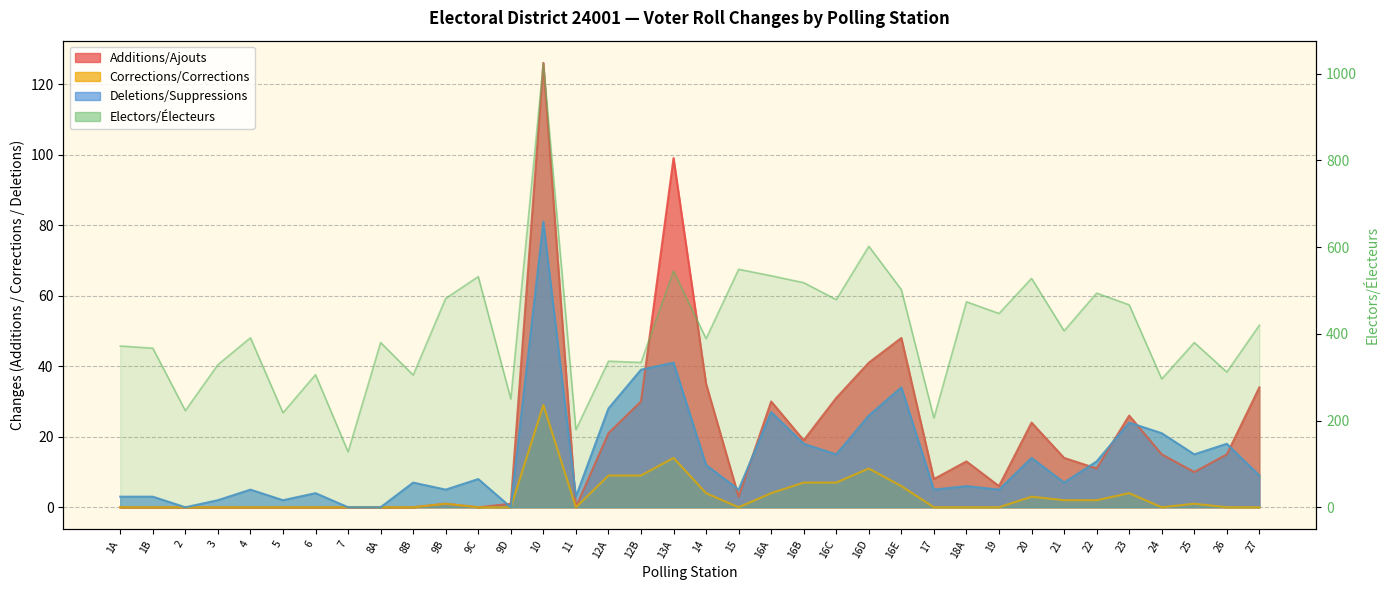

What are all the series names shown in the legend?

Additions/Ajouts, Corrections/Corrections, Deletions/Suppressions, Electors/Electeurs